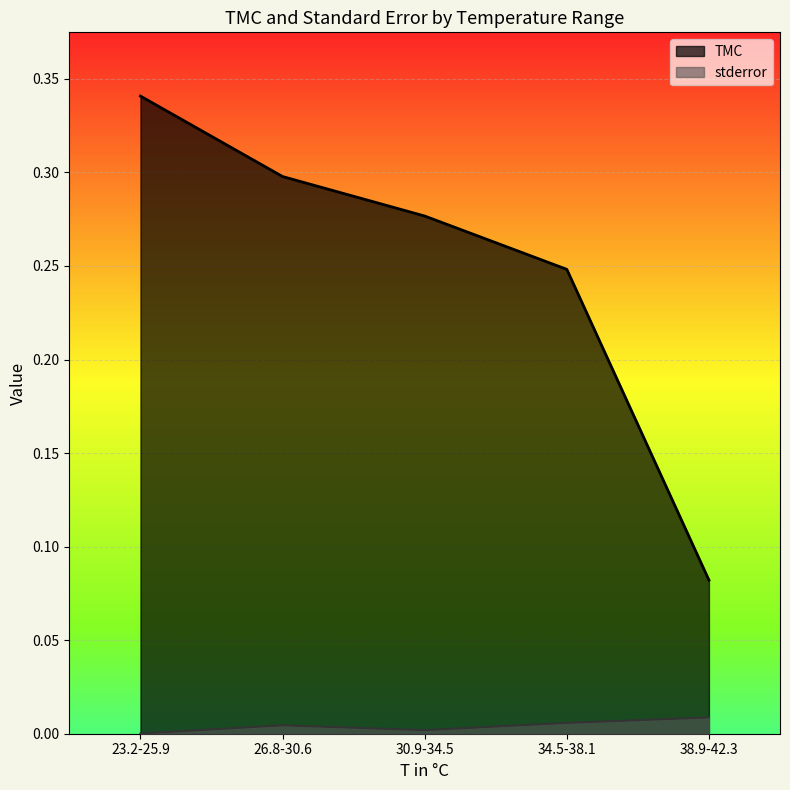

How many series are shown in this chart?

2